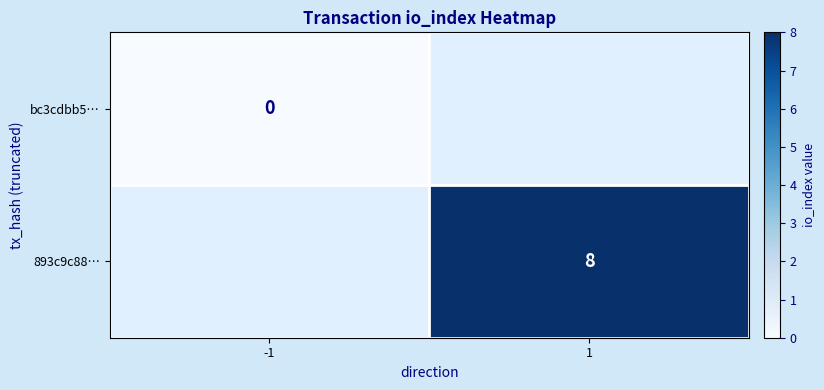

The value of 893c9c88… at 1 is 13. True or false?

False